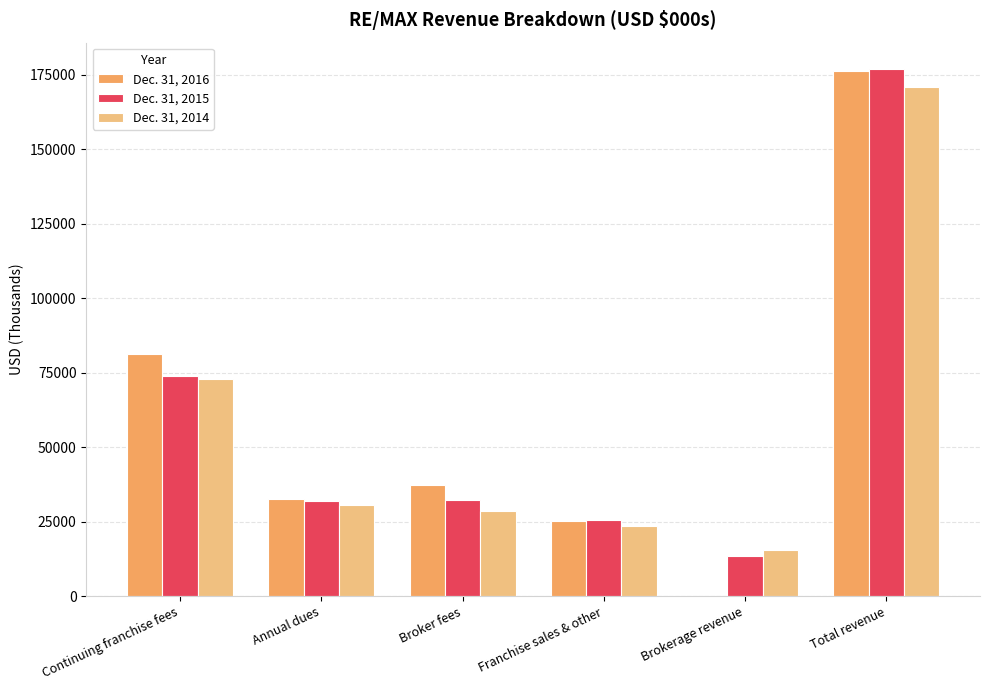

Which series has the widest spread of values?

Dec. 31, 2016